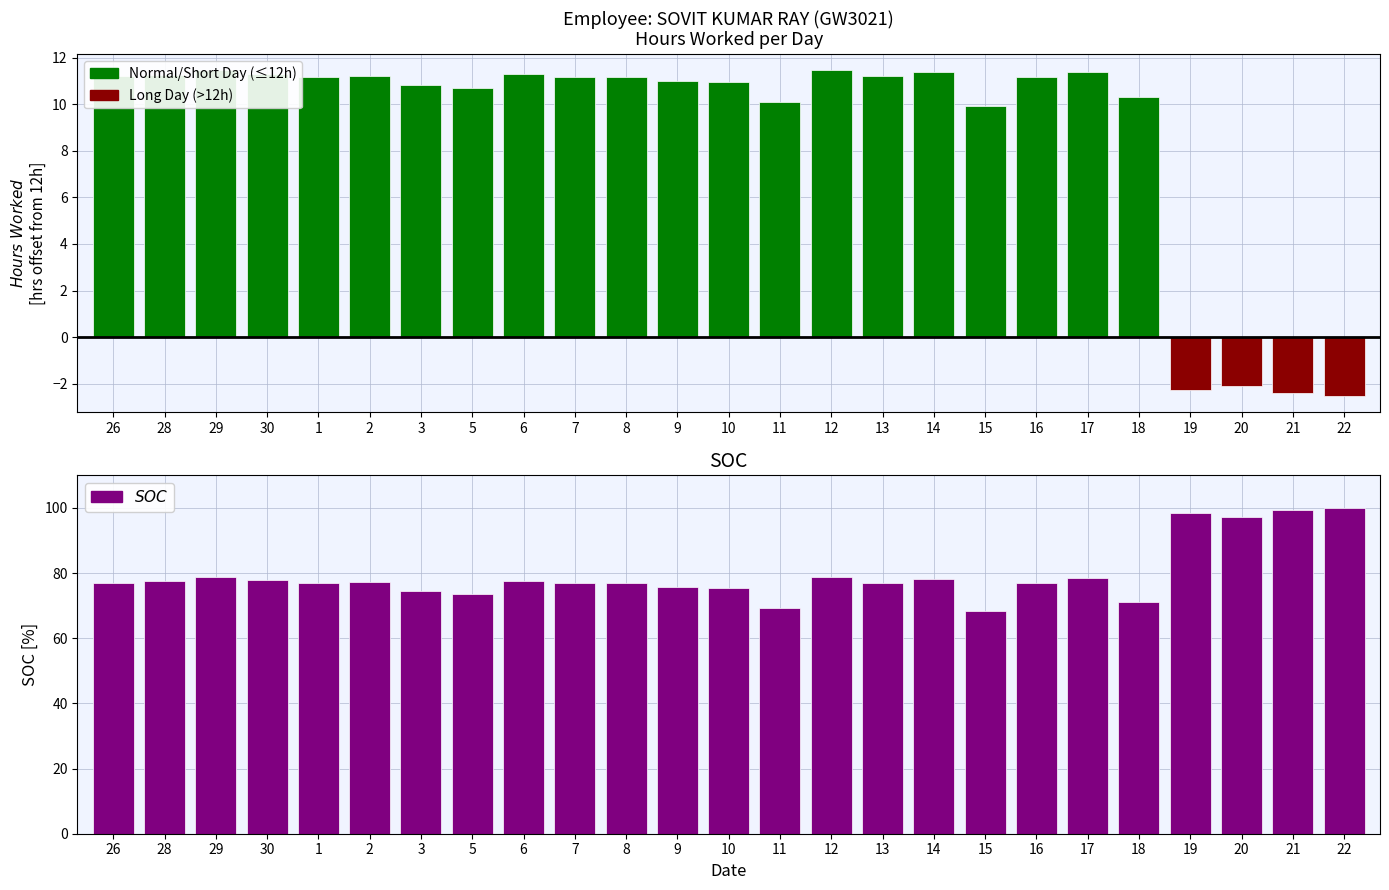

What is the ratio of the value at 9 to the value at 5?

1.0